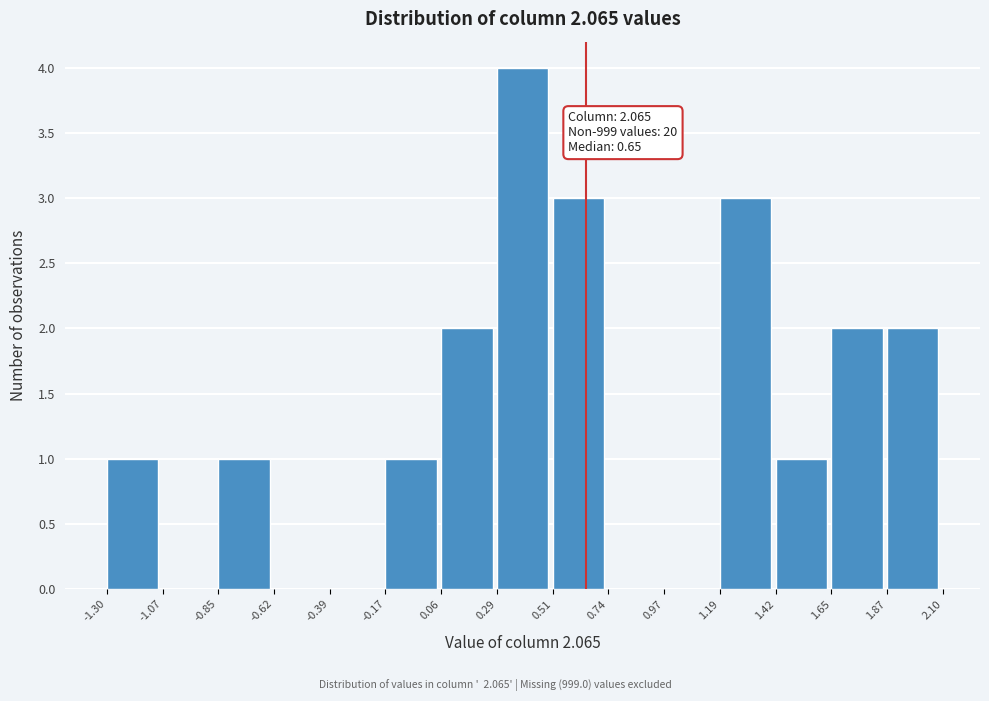

Over which range of the x-axis is the bar tallest?

0.29 to 0.51